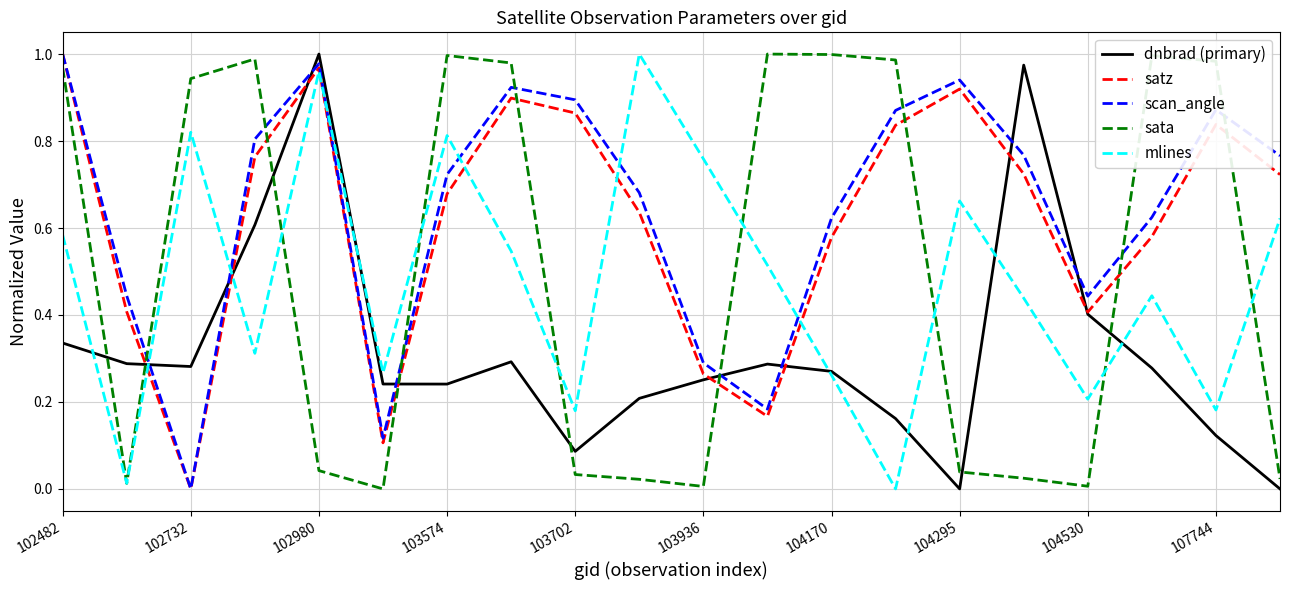

How many times do dnbrad (primary) and sata cross each other?

8